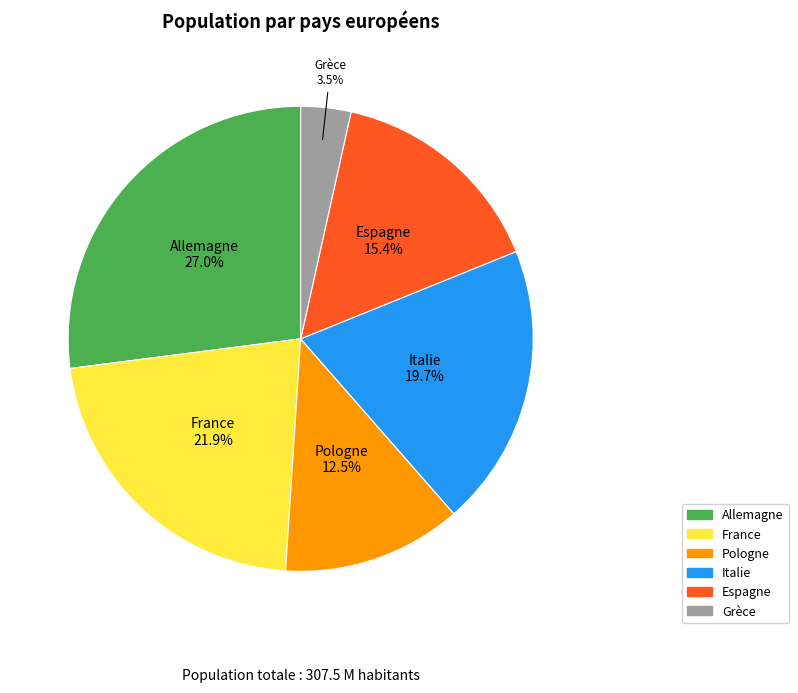

Rank the categories by value from lowest to highest.

Grèce, Pologne, Espagne, Italie, France, Allemagne